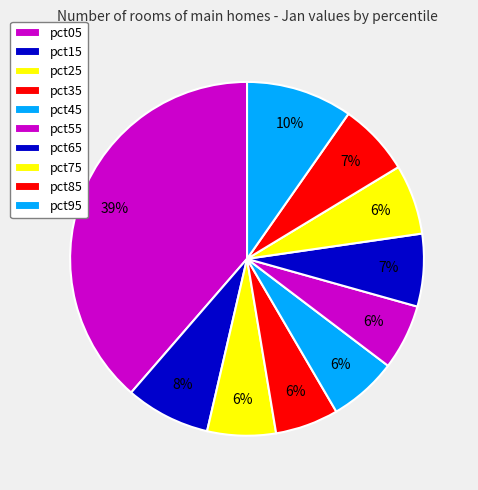

To the nearest percent, what is the difference between the pct05 and pct35 slice percentages?

33%